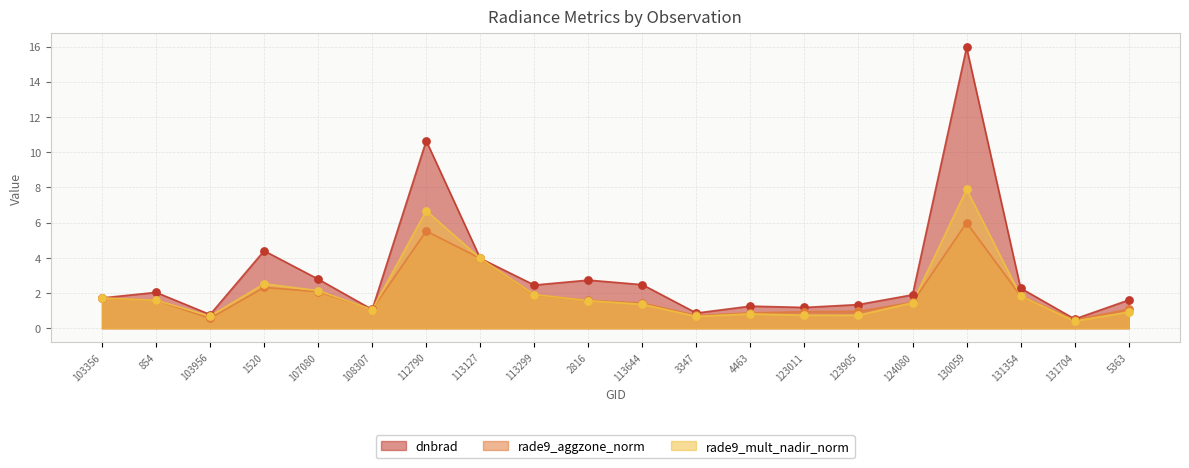

Which series has the largest total across all categories?

dnbrad